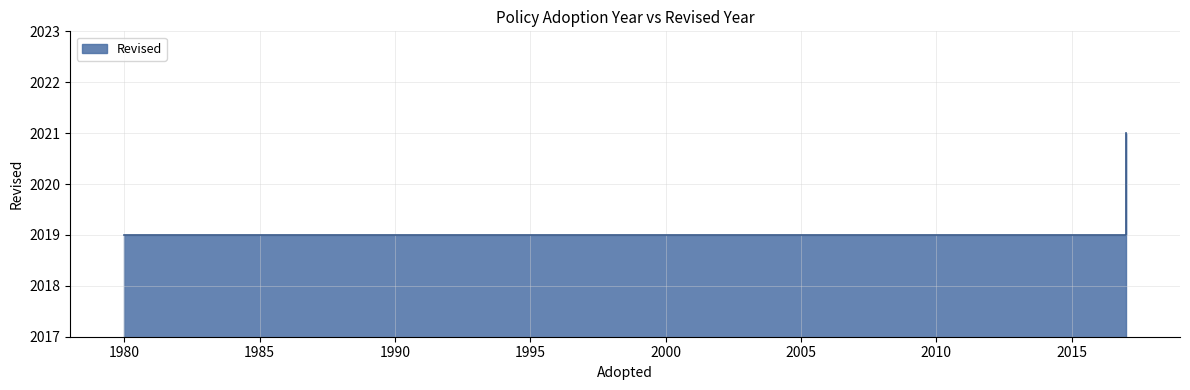

How many lines are shown in the chart?

1